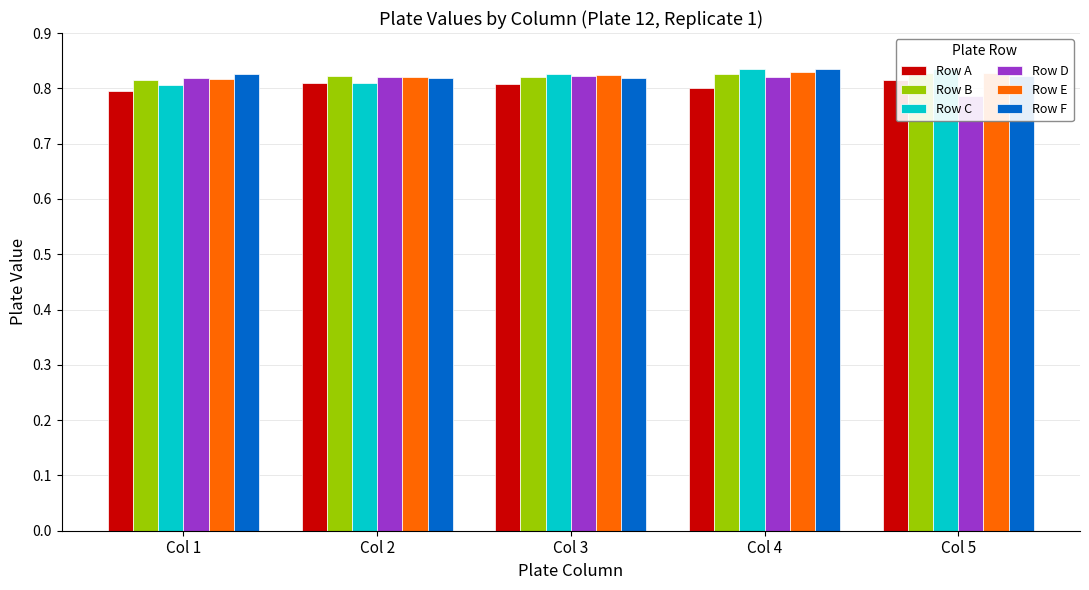

What are all the series names shown in the legend?

Row A, Row B, Row C, Row D, Row E, Row F